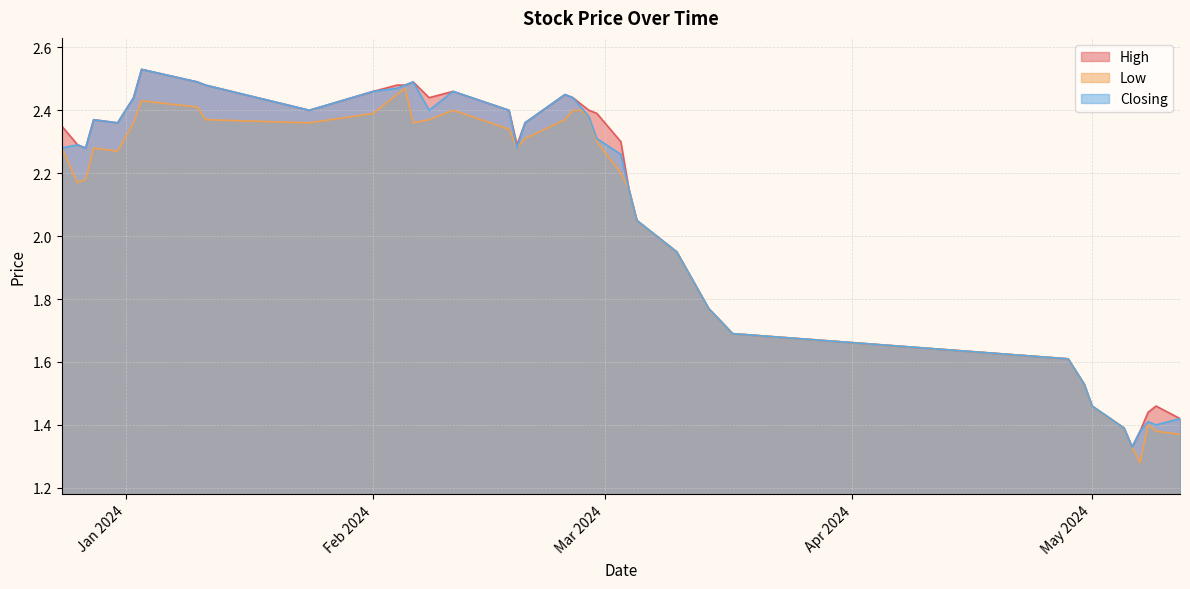

True or false: High has more than 1 points higher than both neighbors.

True